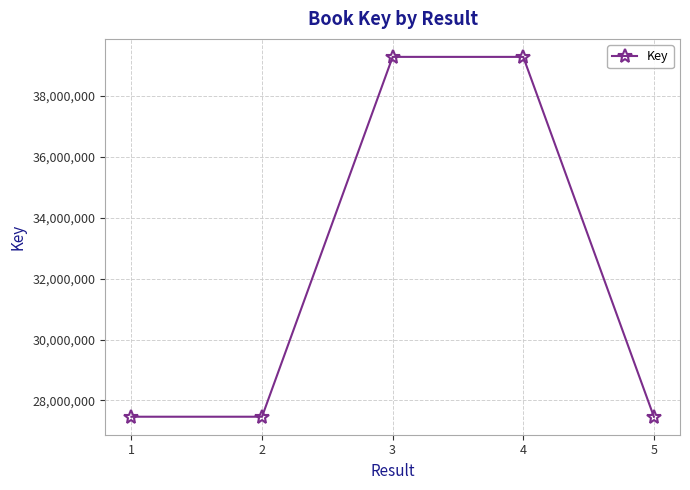

True or false: the data shows 46396313 at 5.

False